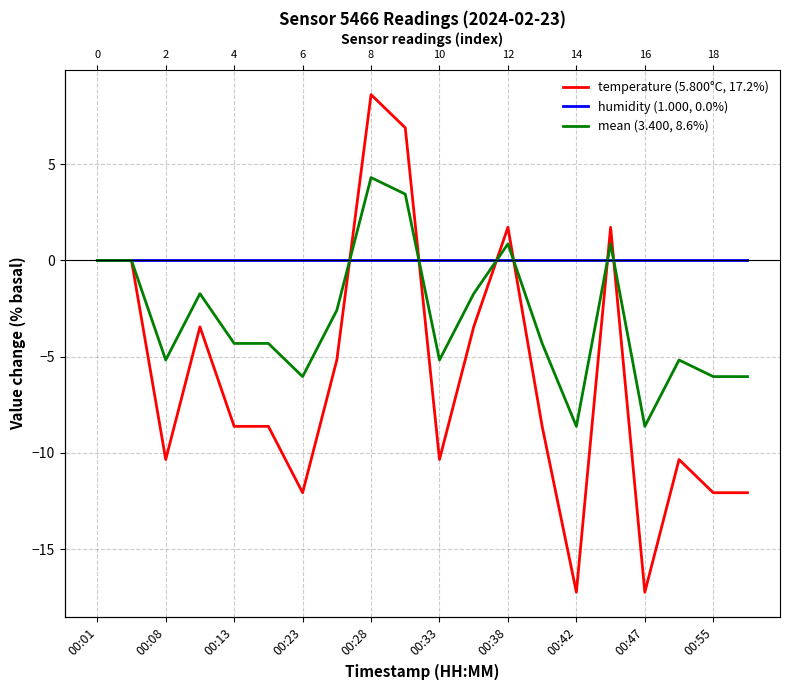

At which label does temperature (5.800°C, 17.2%) first exceed -8?

00:01